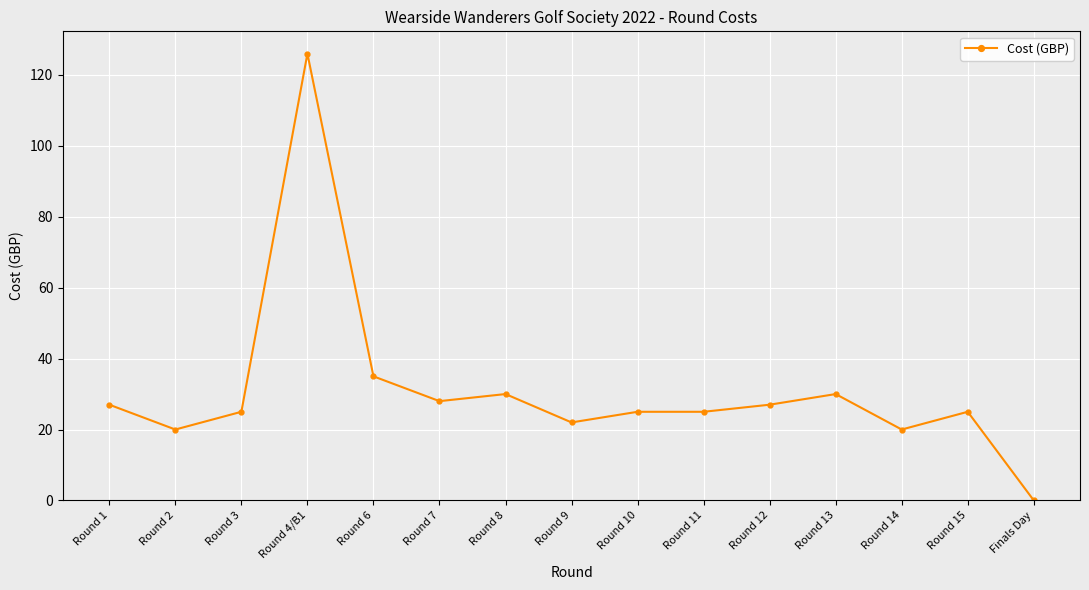

At which label does the data first exceed 25?

Round 1